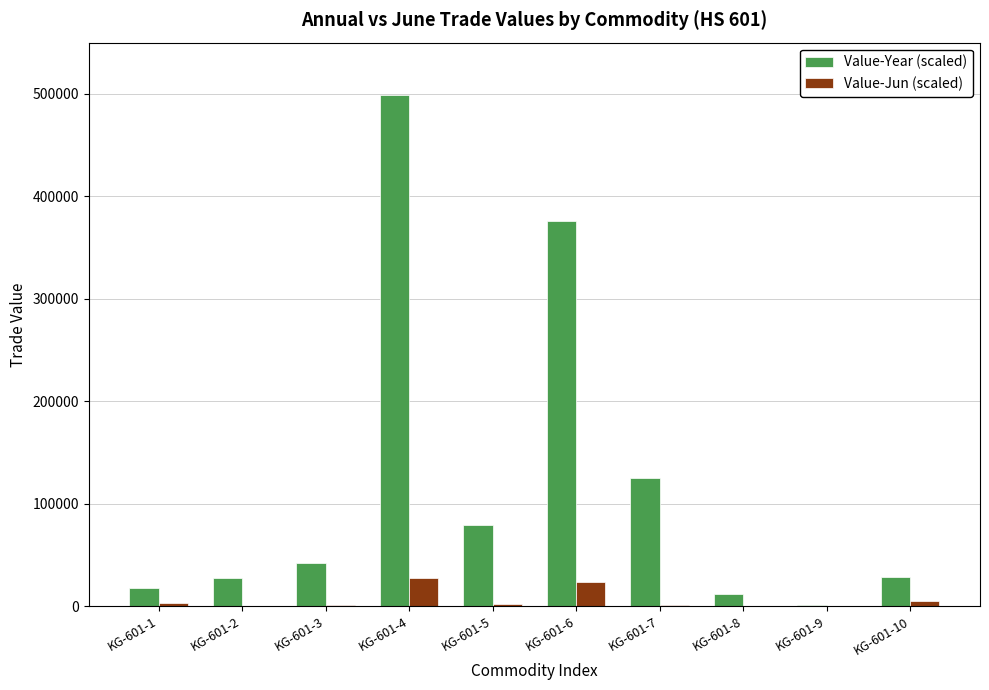

What is the sum of all Value-Year (scaled) values?

1208577